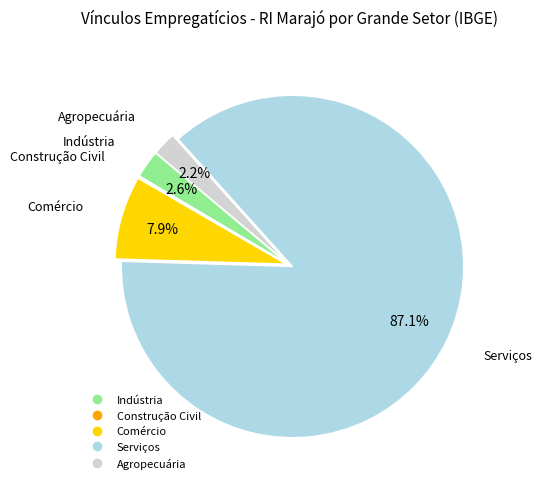

Which has a higher value, Indústria or Comércio?

Comércio